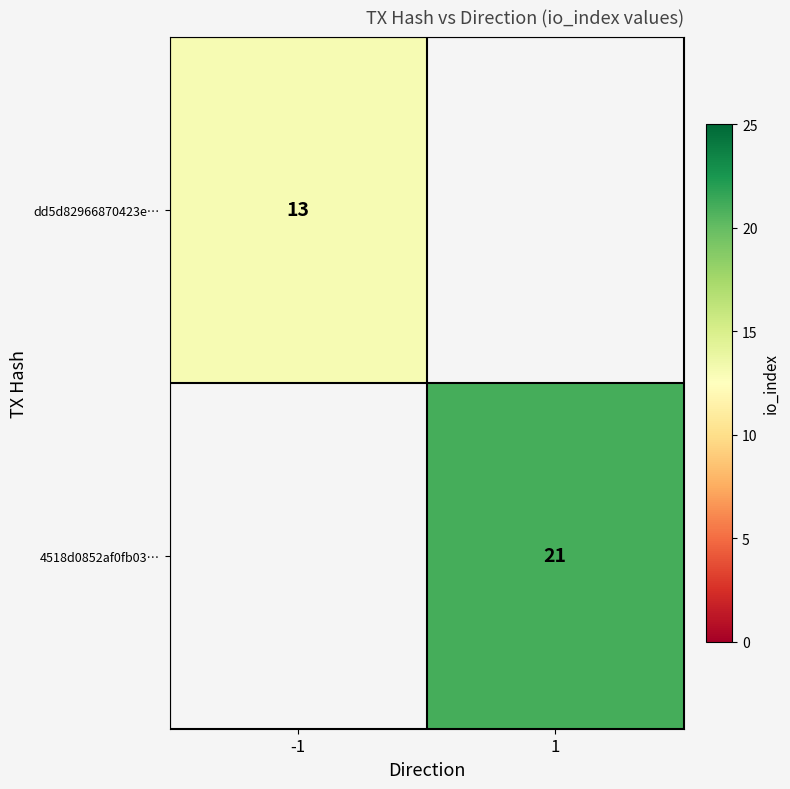

Is it true that 4518d0852af0fb03… equals 5.6 at 1?

False